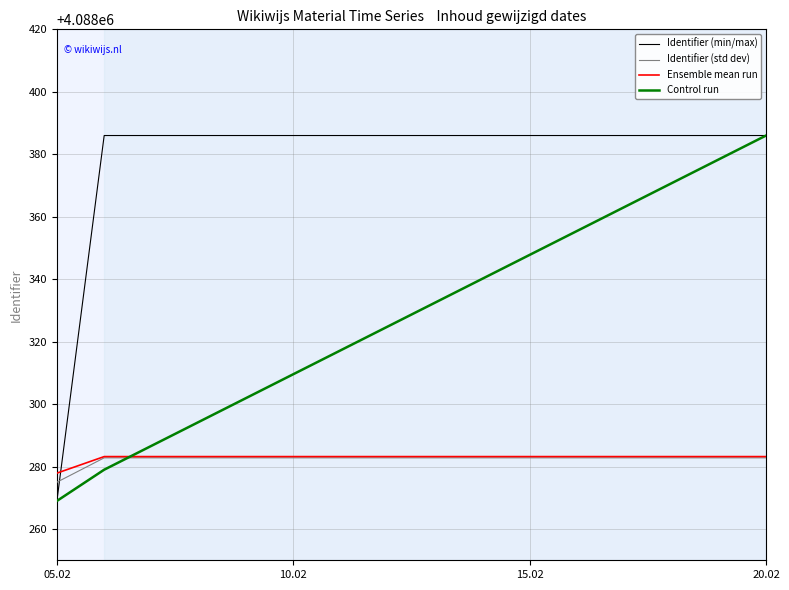

What is the highest value of the Ensemble mean run series?

4088283.2